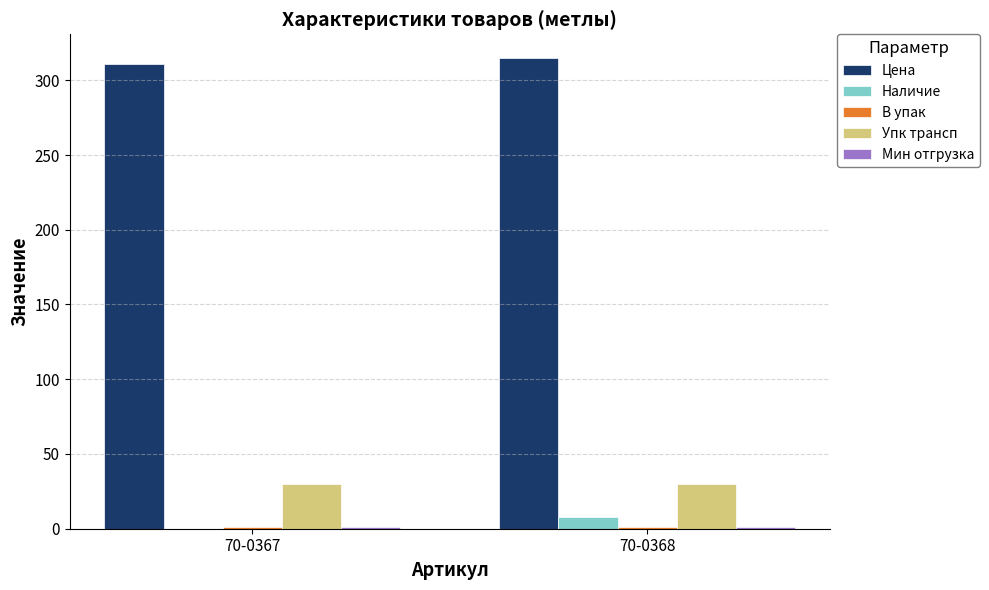

Which series has the largest total across all categories?

Цена